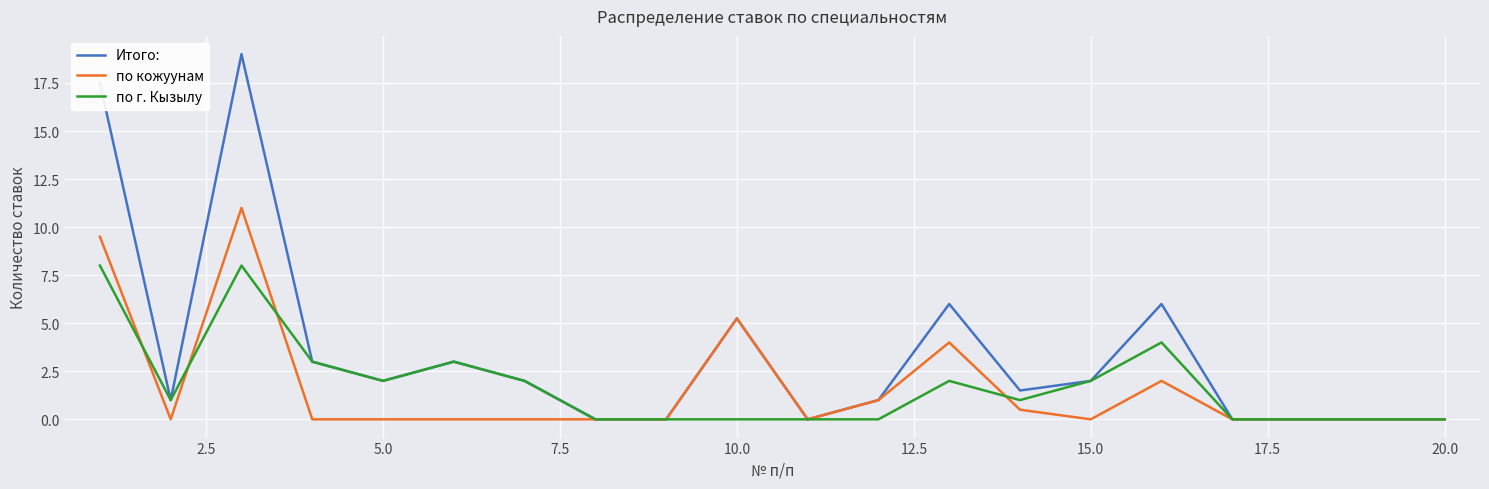

List the series in order of their peak value, lowest first.

по г. Кызылу, по кожуунам, Итого: